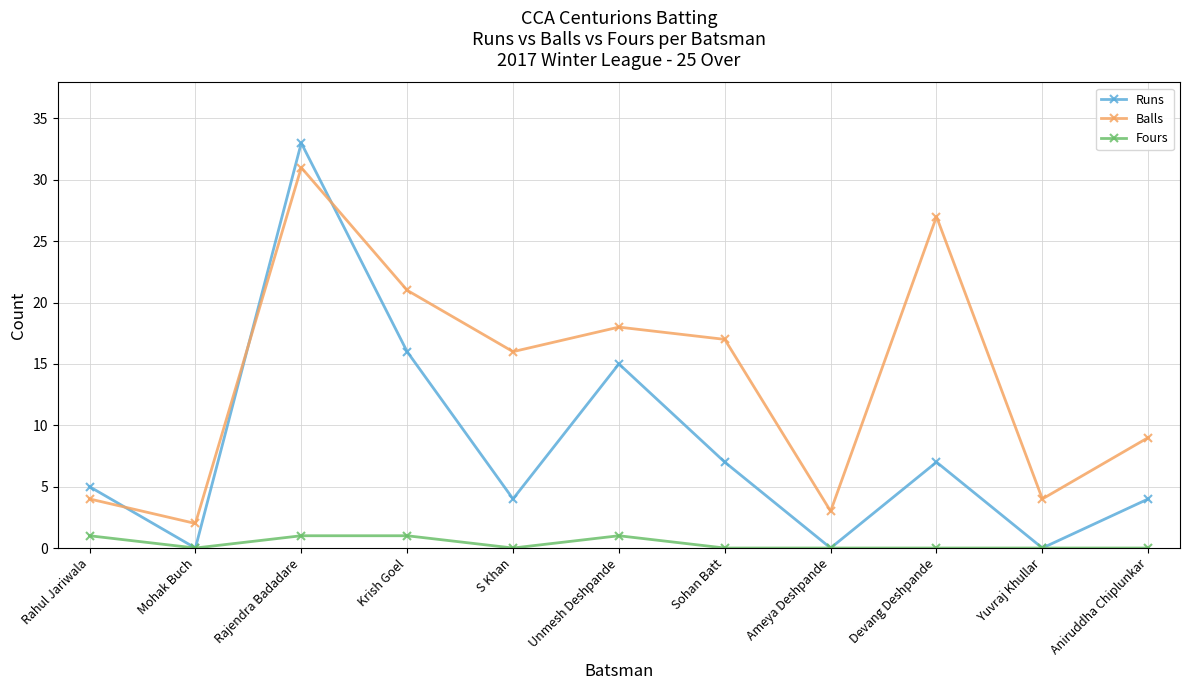

At which category is the sum across all series the highest?

Rajendra Badadare